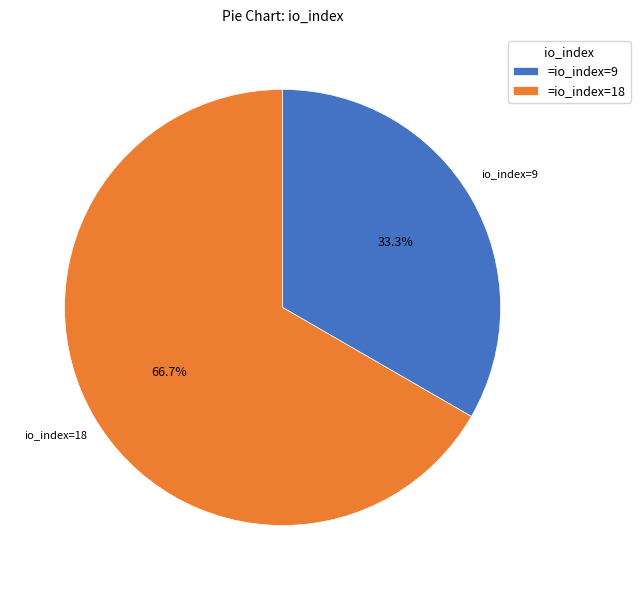

To the nearest percent, what is the difference between the largest and smallest slice percentages?

33%